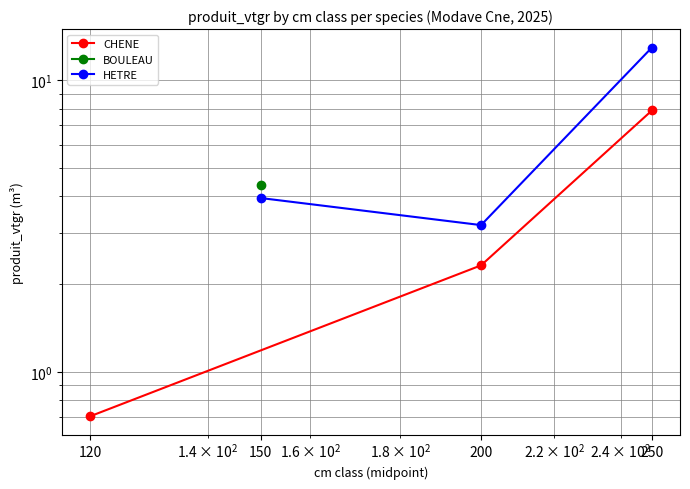

The value of HETRE at 150 is 2.0. True or false?

False